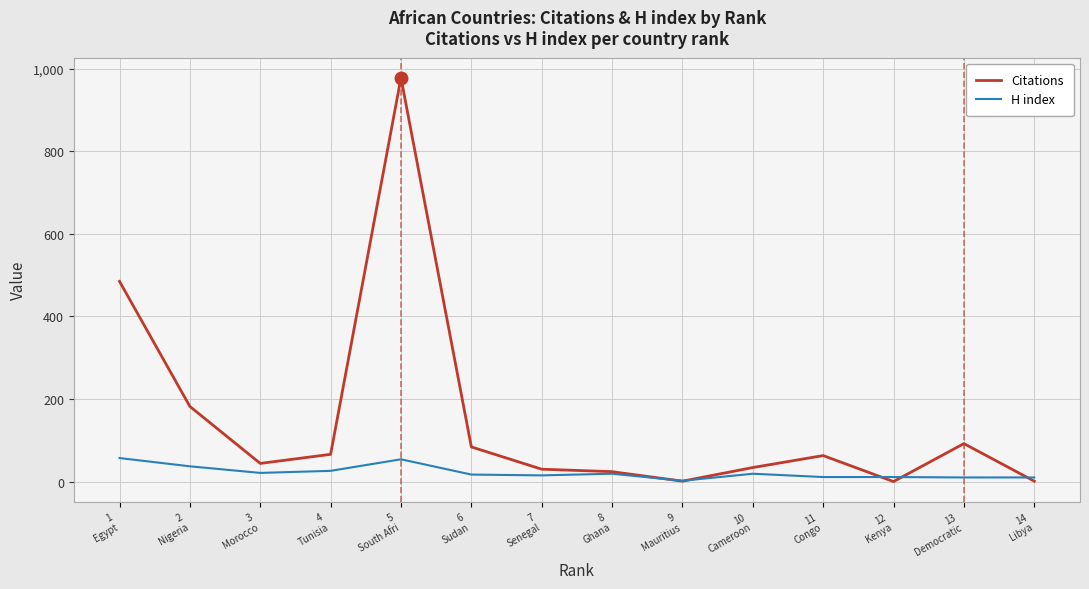

Rank the series at 10
Cameroon from highest to lowest value.

Citations, H index